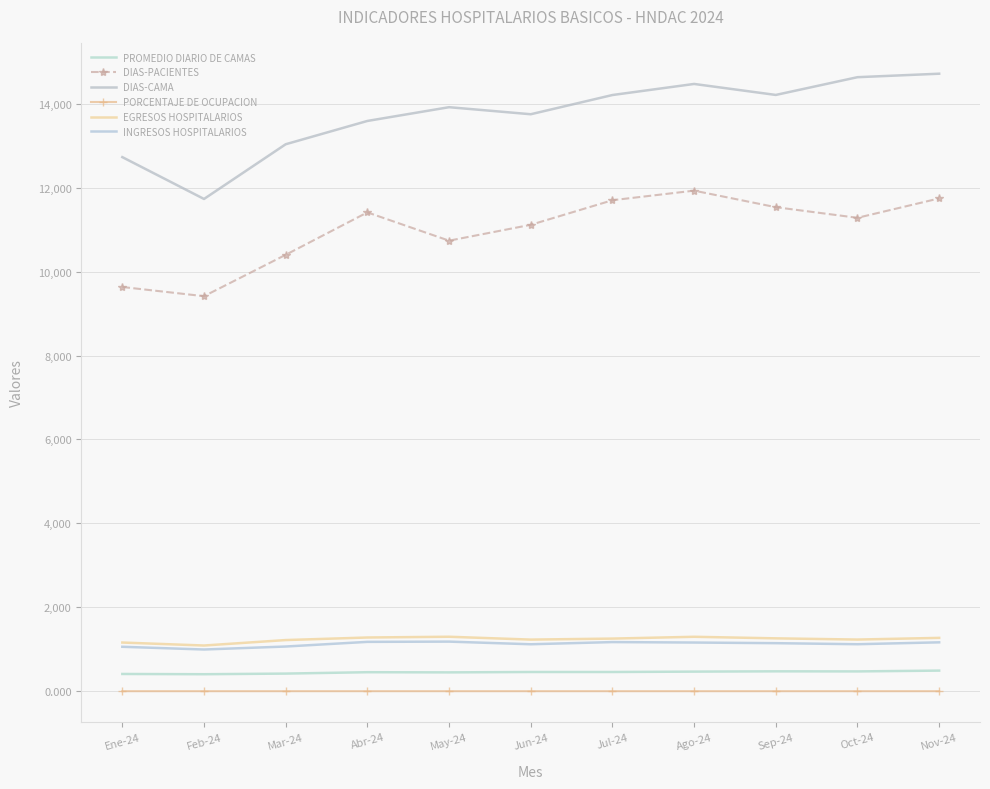

What are all the series names shown in the legend?

PROMEDIO DIARIO DE CAMAS, DIAS-PACIENTES, DIAS-CAMA, PORCENTAJE DE OCUPACION, EGRESOS HOSPITALARIOS, INGRESOS HOSPITALARIOS